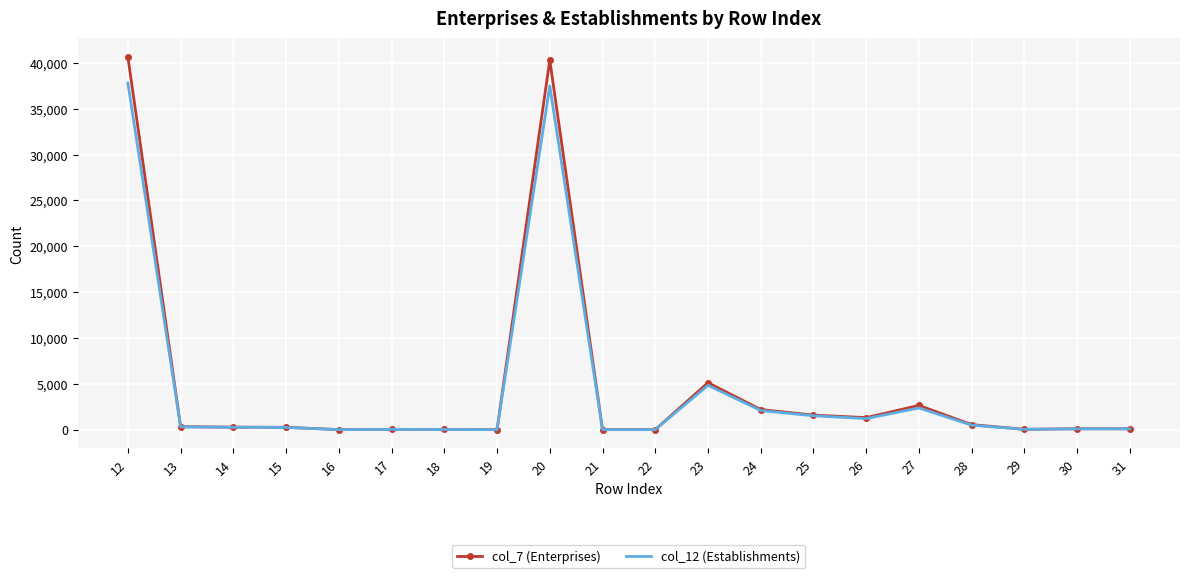

Read the col_7 (Enterprises) value at 29.

53